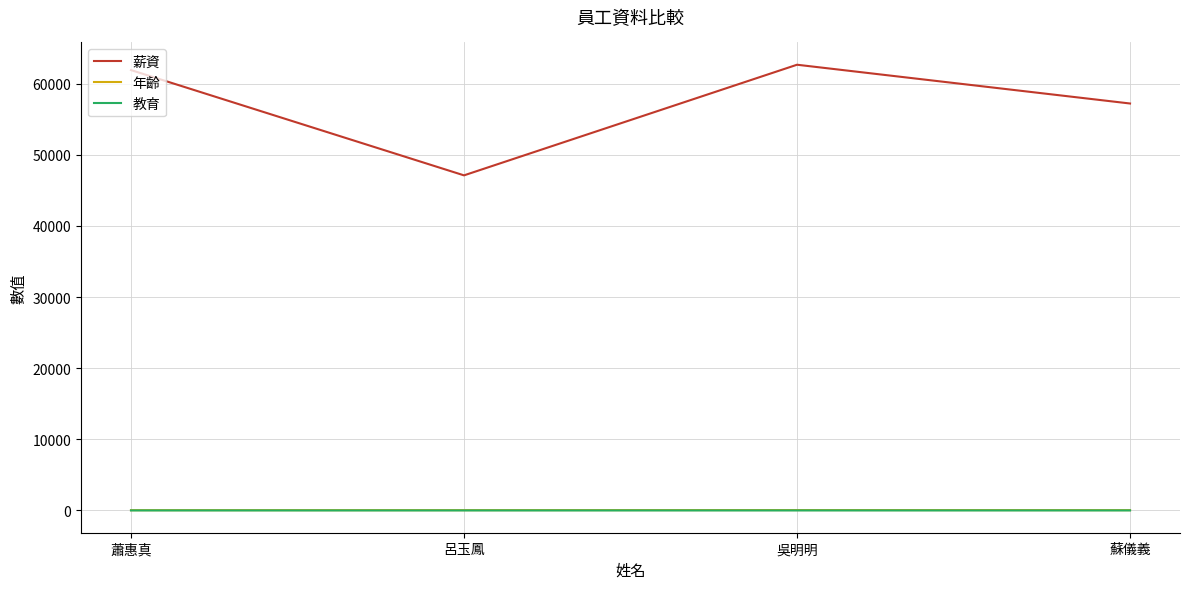

True or false: 年齡 has a value of 53 at 吳明明.

True